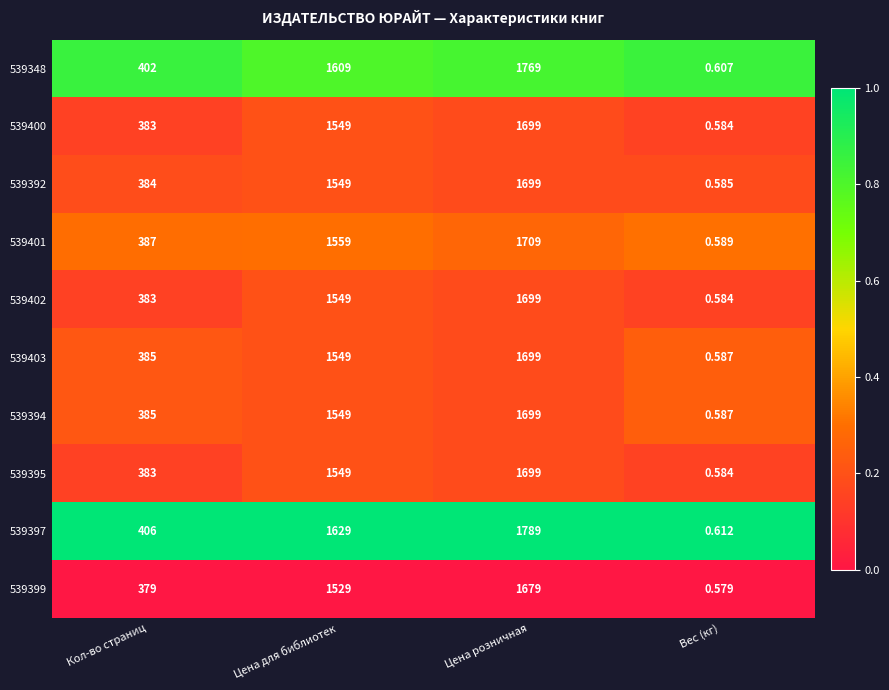

Which category has the lowest value in the 539395 series?

Вес (кг)